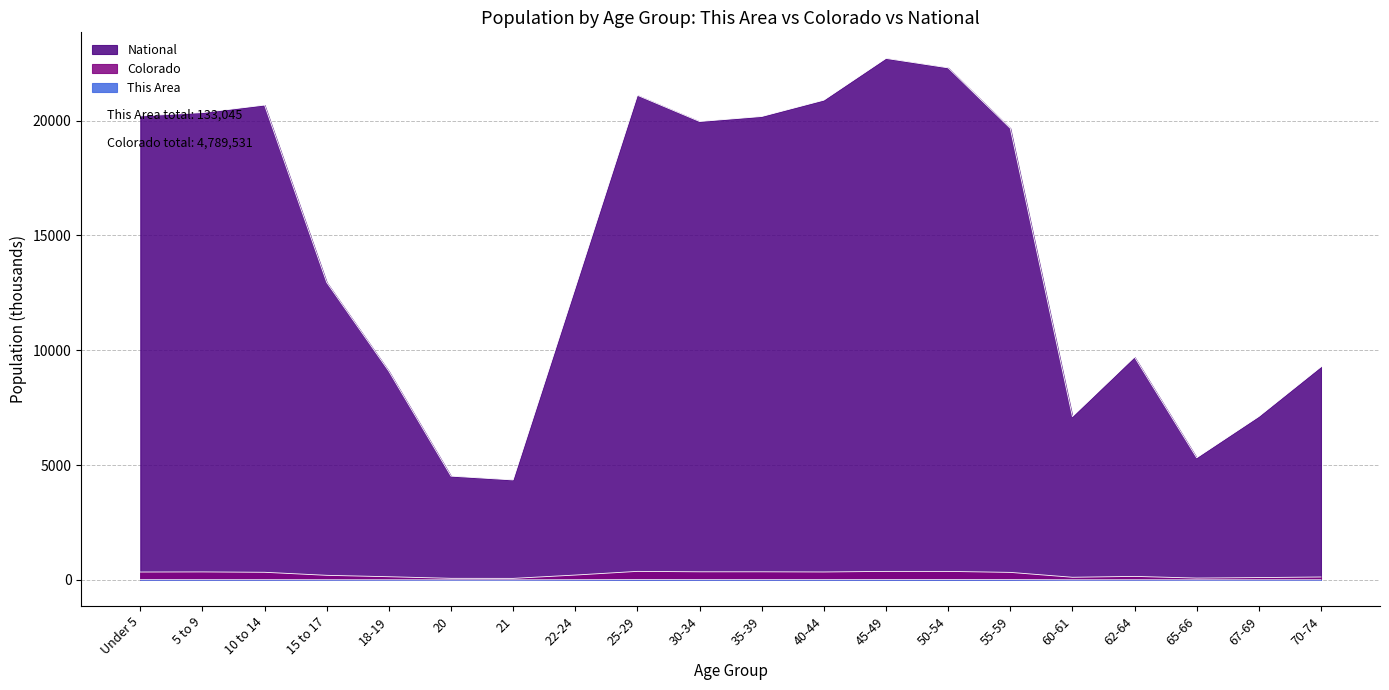

What is the label of the 5th point from the left?

18-19